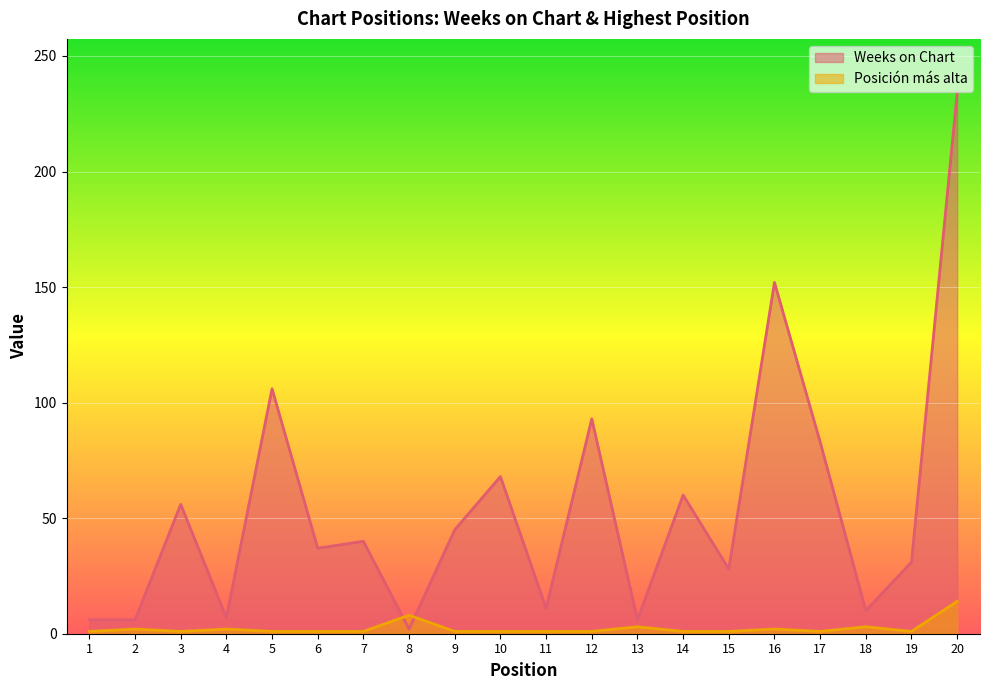

List the series in order of their peak value, lowest first.

Posición más alta, Weeks on Chart